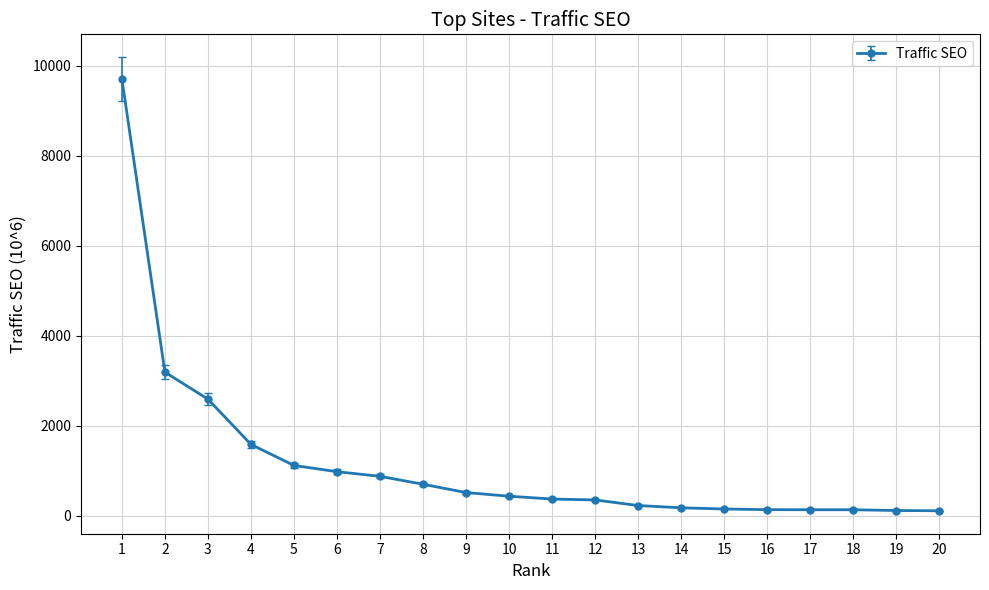

What is the approximate value at 11?

368